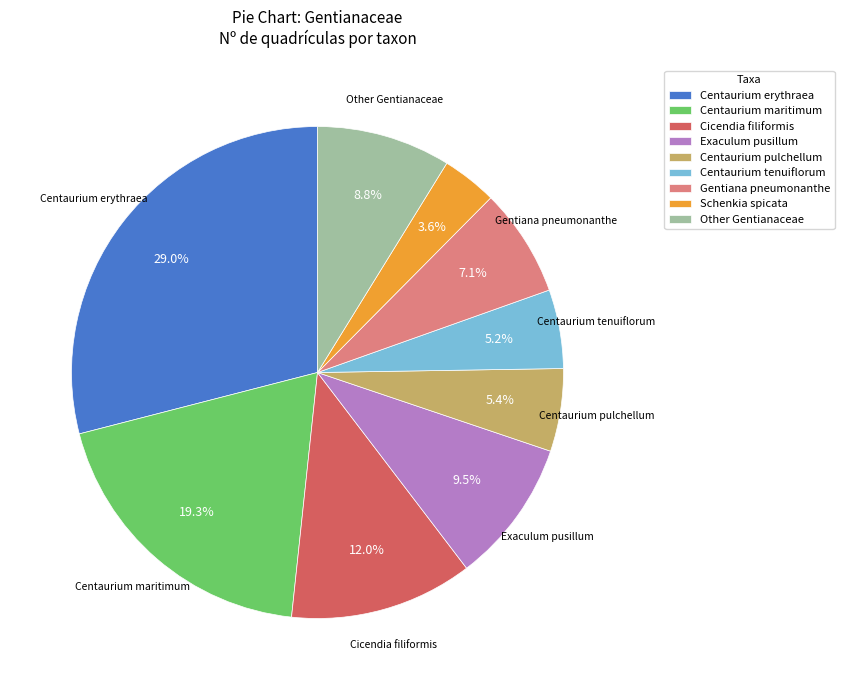

Count the number of slices in the pie.

9